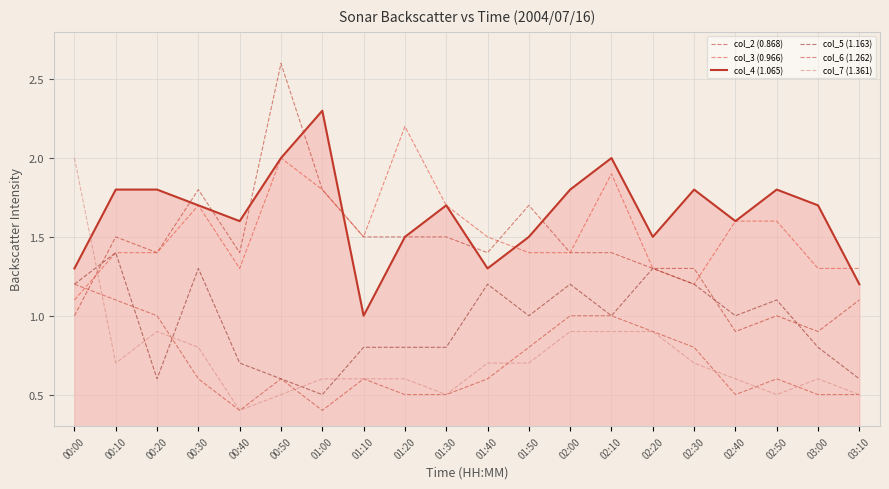

What are all the series names shown in the legend?

col_2 (0.868), col_3 (0.966), col_4 (1.065), col_5 (1.163), col_6 (1.262), col_7 (1.361)